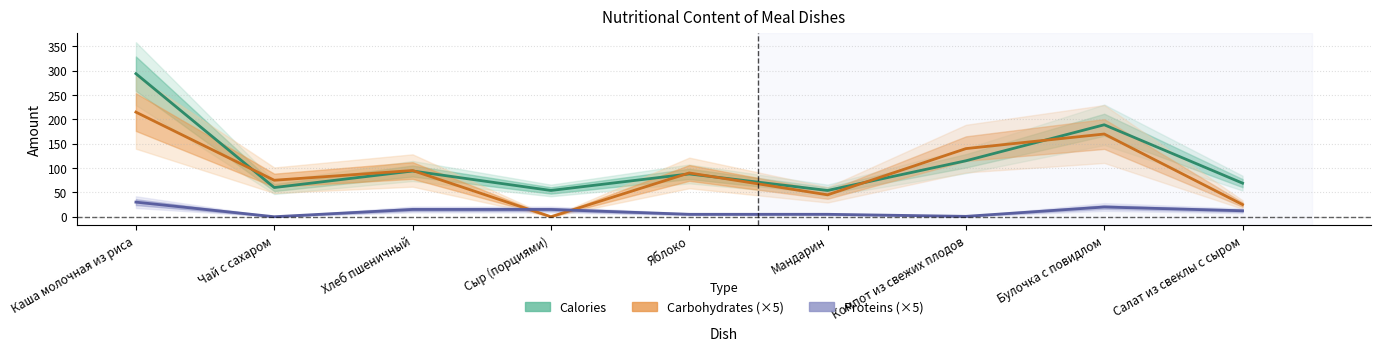

What value does the Calories series have at Чай с сахаром?

60.0